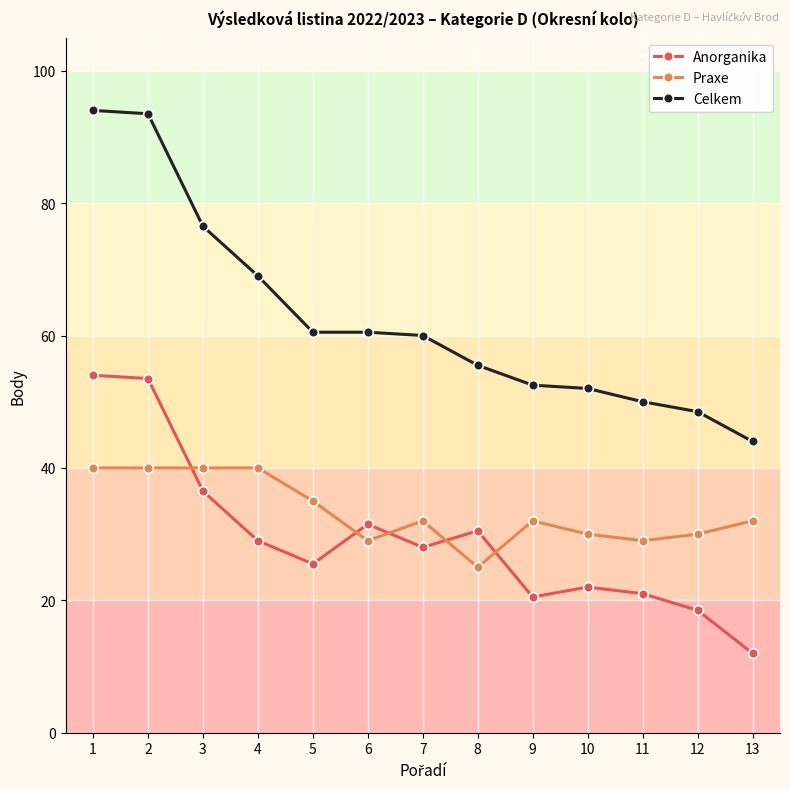

How many lines are shown in the chart?

3